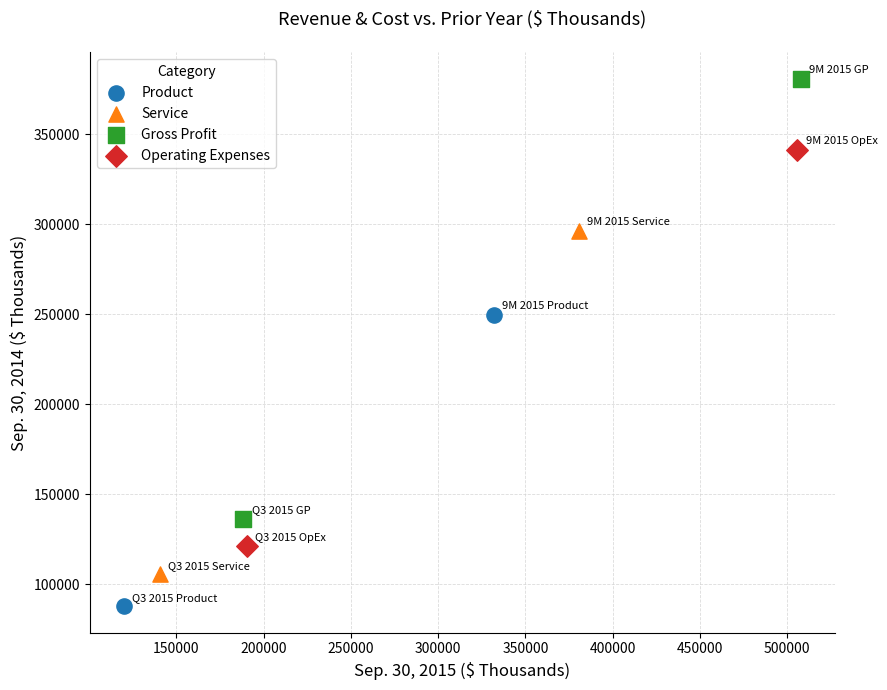

What are all the series names shown in the legend?

Product, Service, Gross Profit, Operating Expenses